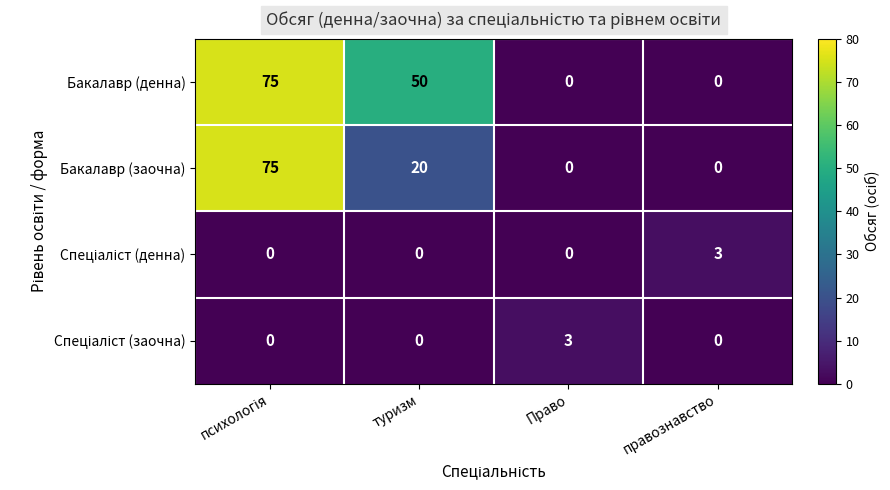

At which label is Бакалавр (денна) closest to 37?

туризм